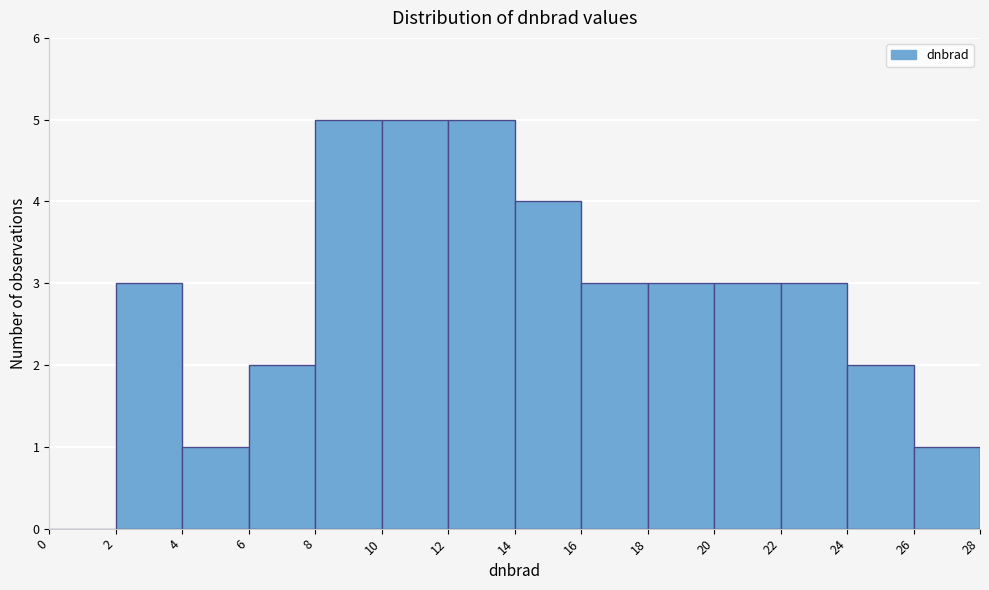

Reading left to right, list every bar in this chart as the range it spans on the x-axis followed by its height. The values are not printed on the chart, so give them approximately, as read against the axis.

0 to 2: 0
2 to 4: 3
4 to 6: 1
6 to 8: 2
8 to 10: 5
10 to 12: 5
12 to 14: 5
14 to 16: 4
16 to 18: 3
18 to 20: 3
20 to 22: 3
22 to 24: 3
24 to 26: 2
26 to 28: 1